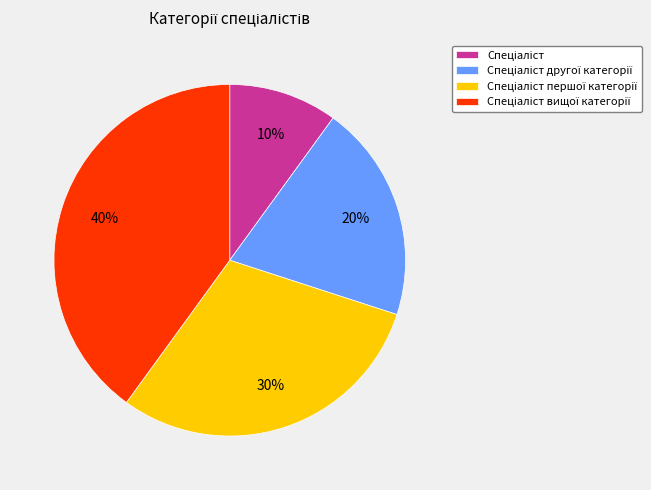

Count the number of slices in the pie.

4